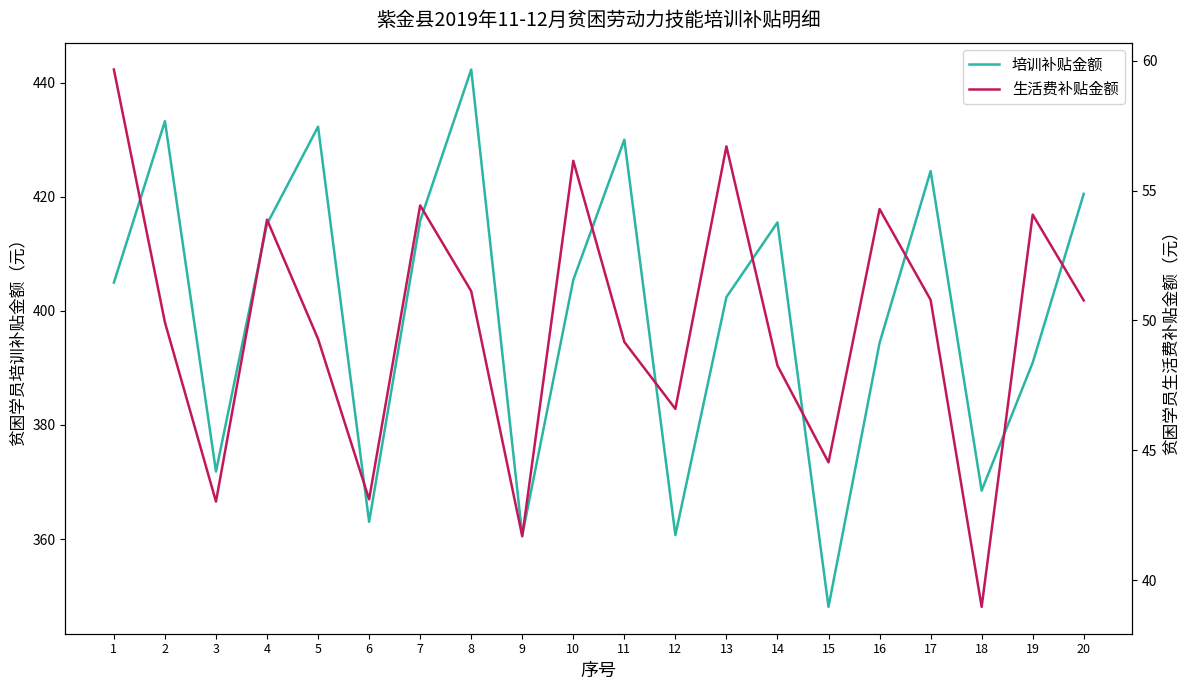

Which series has the largest total across all categories?

培训补贴金额